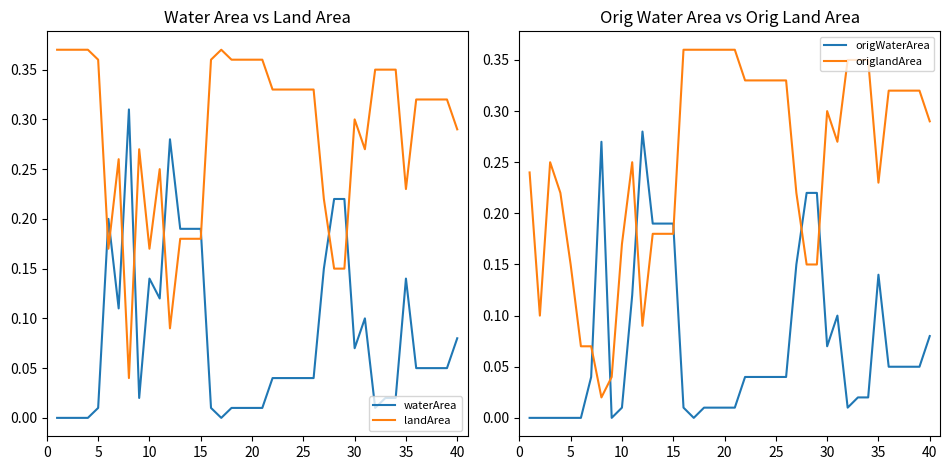

True or false: waterArea has more than 0 points higher than both neighbors.

True